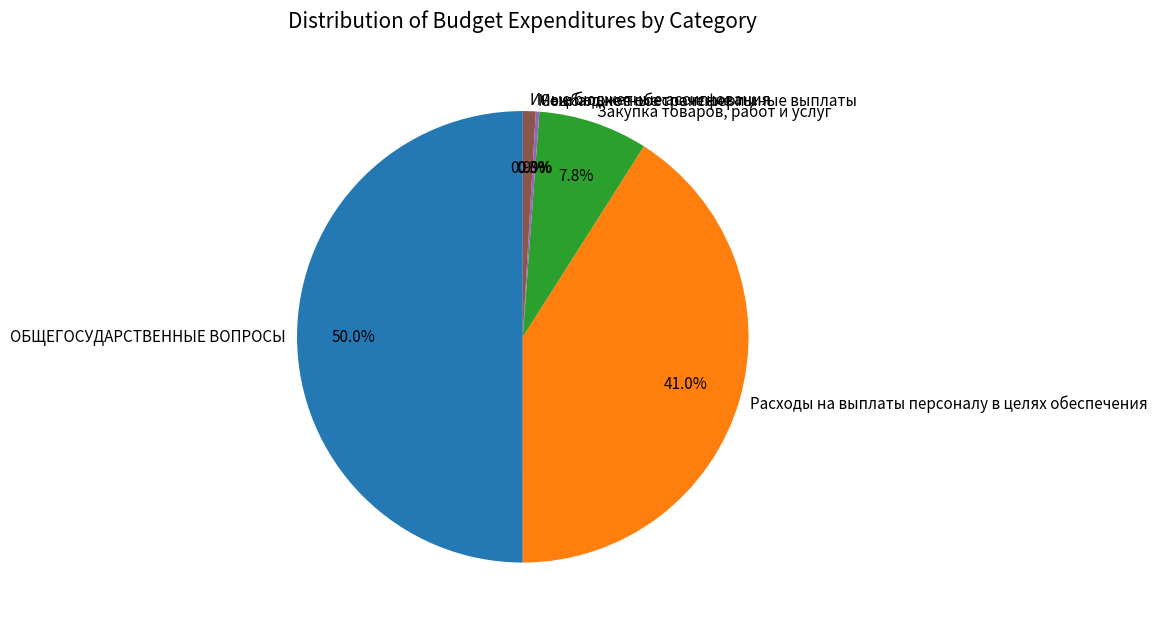

What is the largest slice in the pie chart?

ОБЩЕГОСУДАРСТВЕННЫЕ ВОПРОСЫ